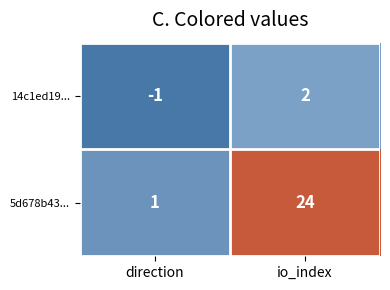

What is the smallest value displayed?

-1